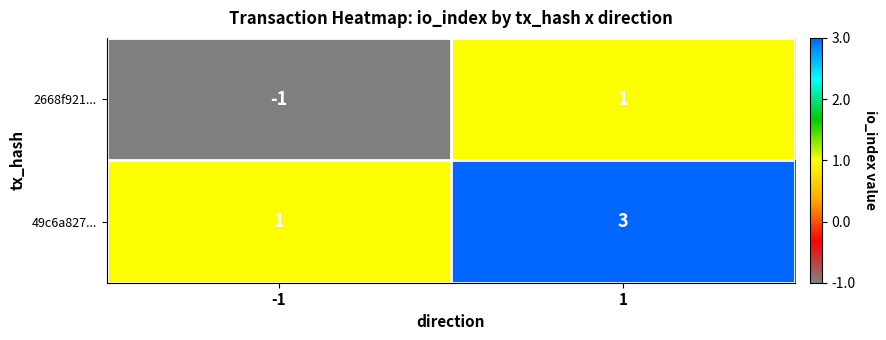

What is the sum of the 49c6a827... values at 1 and -1?

4